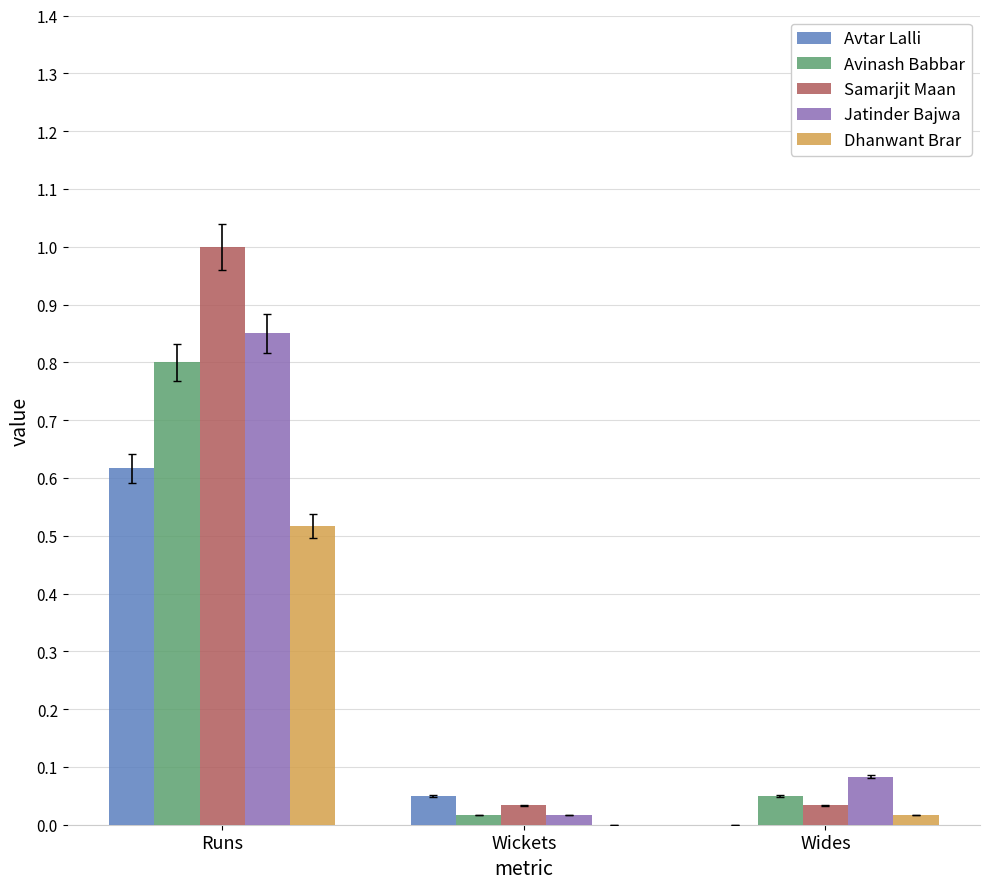

What is the greatest value displayed?

1.0